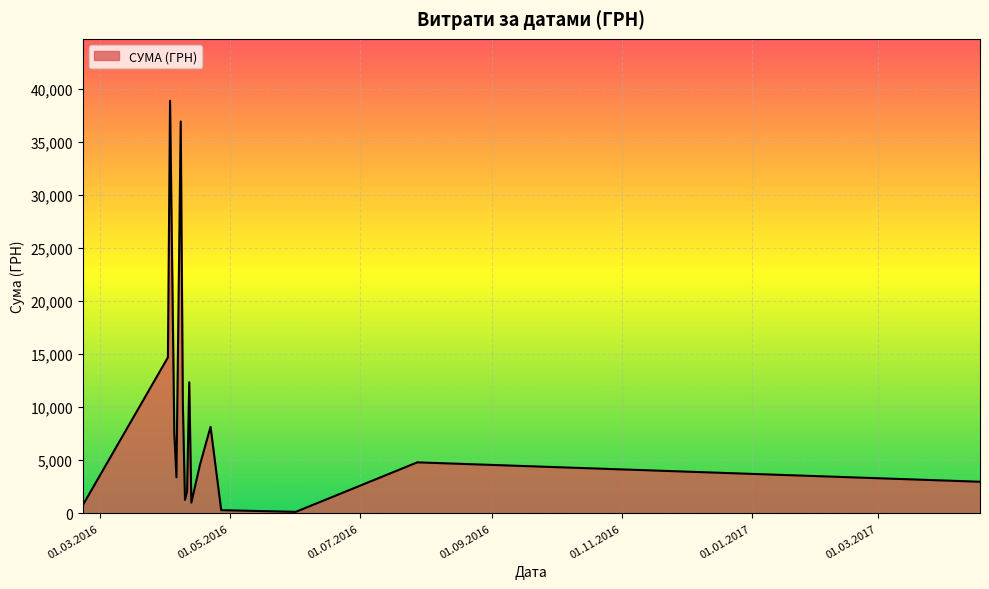

What is the maximum value shown in the chart?

38891.0